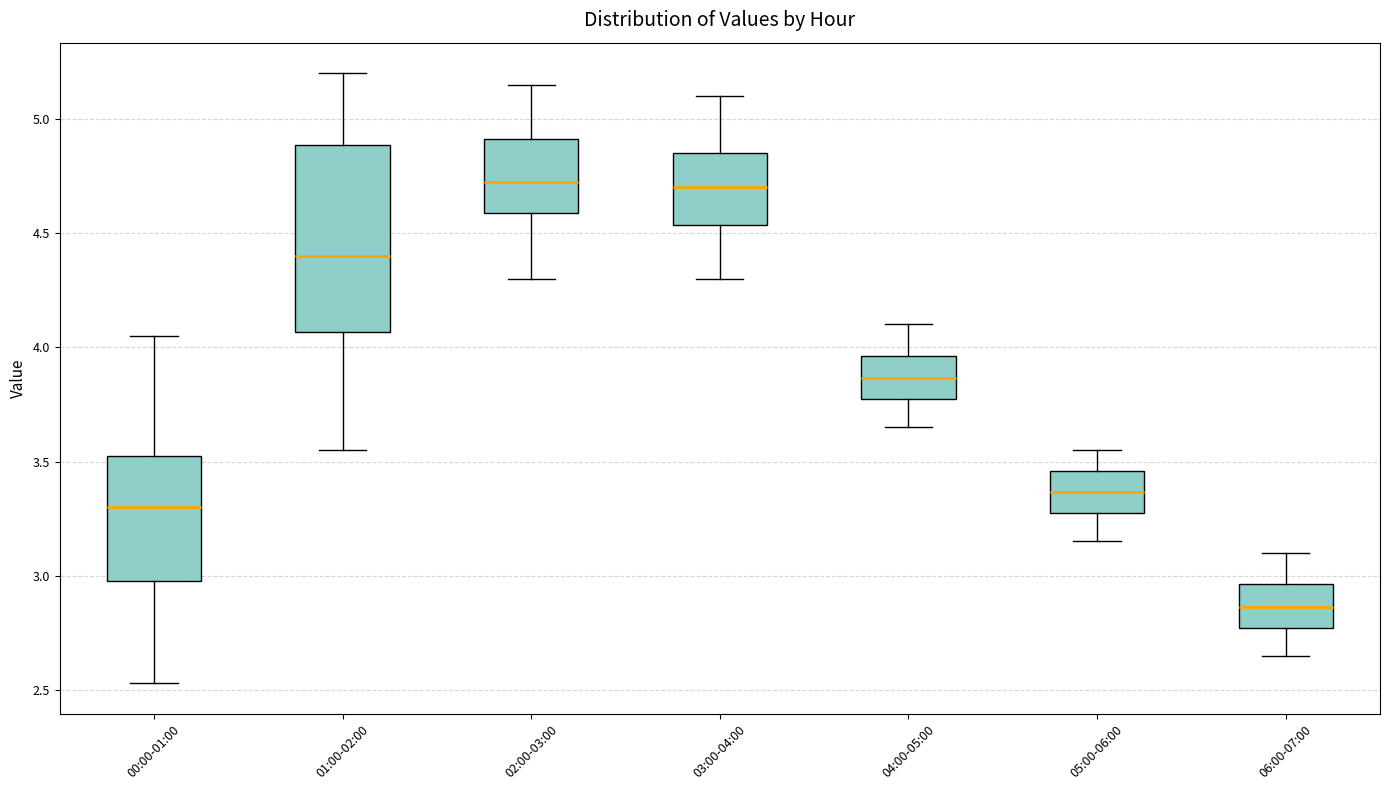

Where is the upper edge of the box for 02:00-03:00 on the y-axis? The values are not printed on the chart, so give them approximately, as read against the axis.

4.90